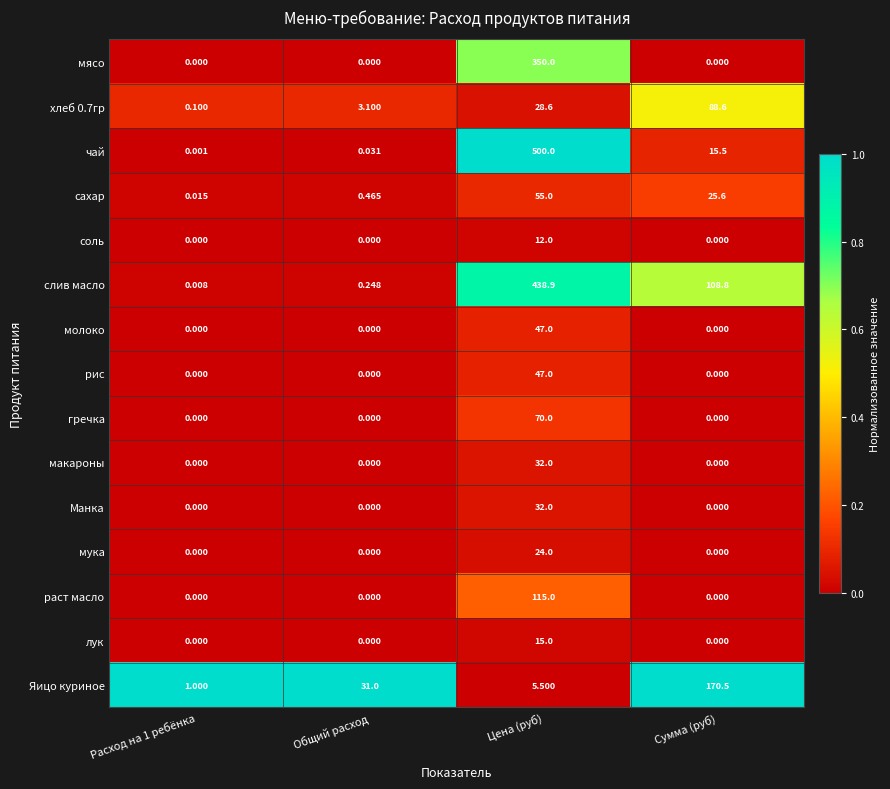

Which series changed the most between Цена (руб) and Сумма (руб)?

чай